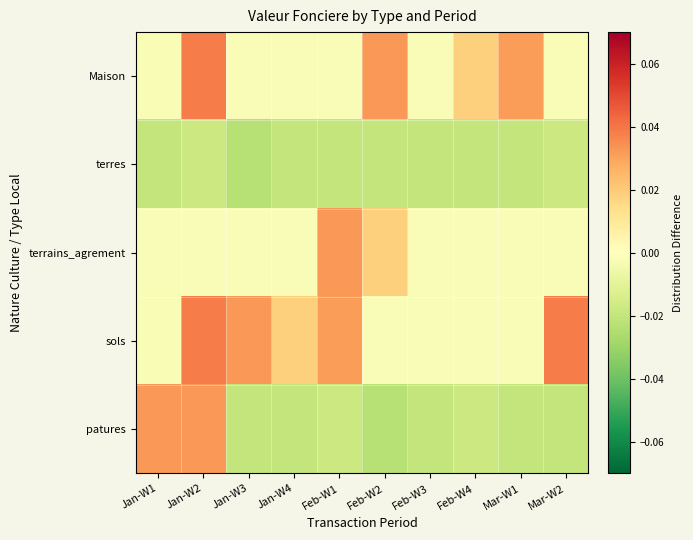

Which has a higher value, Jan-W4 or Feb-W1?

Jan-W4